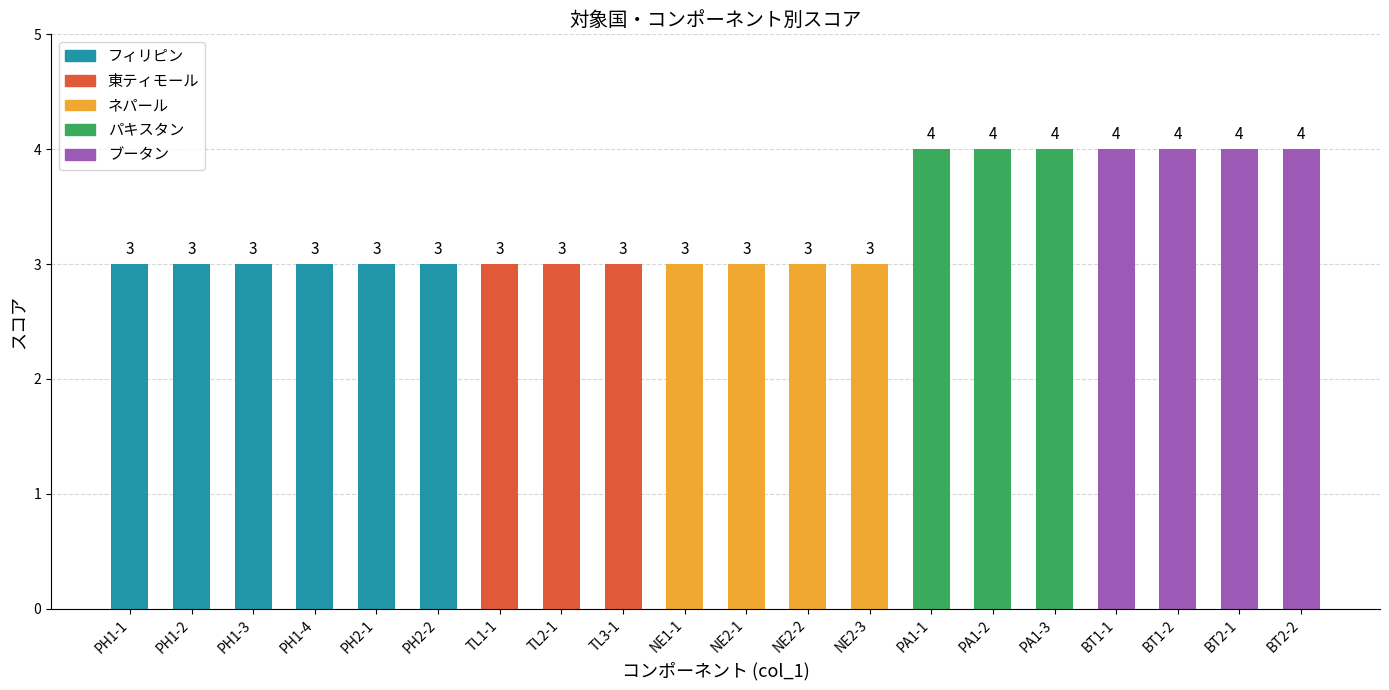

Does the chart contain any negative values?

No